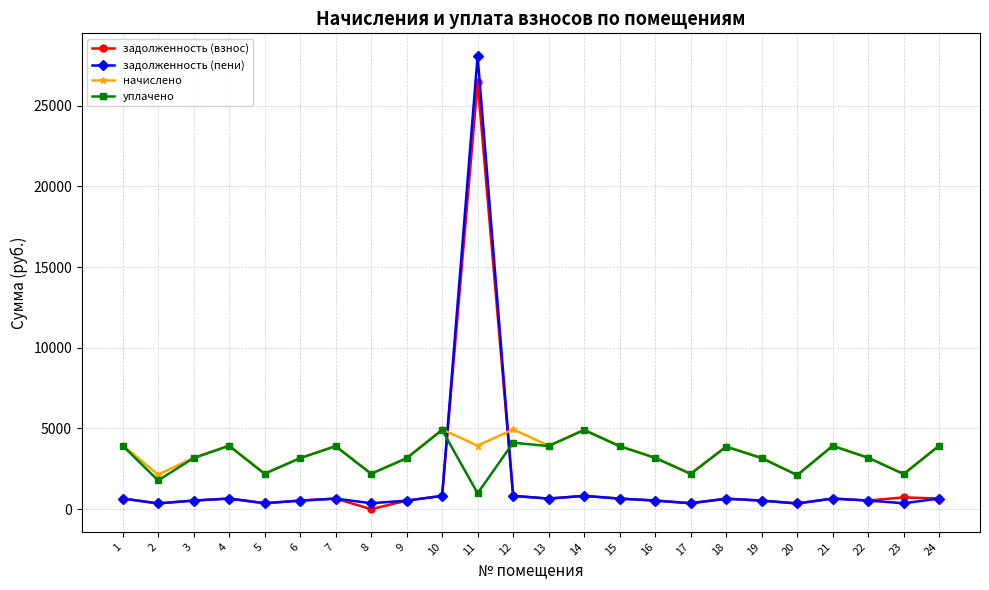

Is the value of уплачено at 14 greater than the value of задолженность (взнос) at 3?

Yes